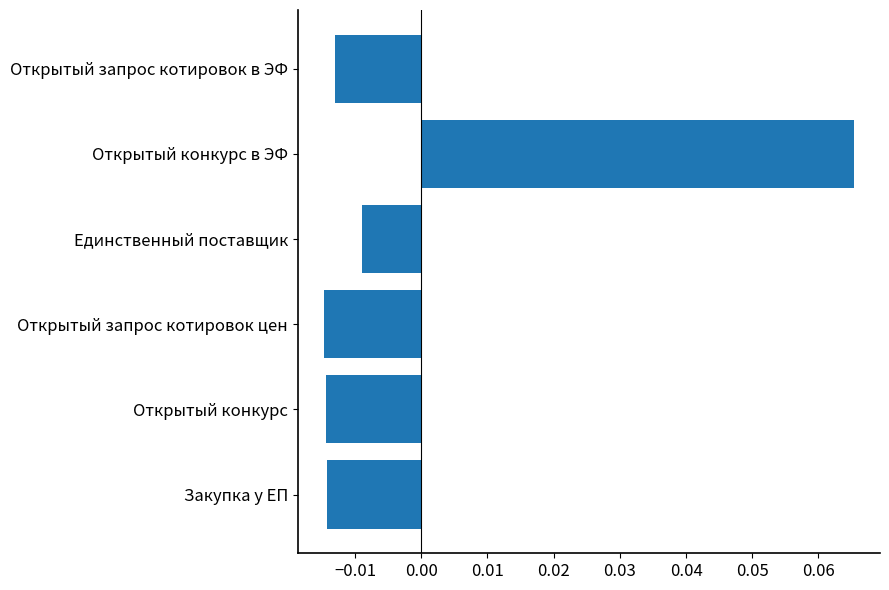

At which label is the value closest to 0?

Единственный поставщик